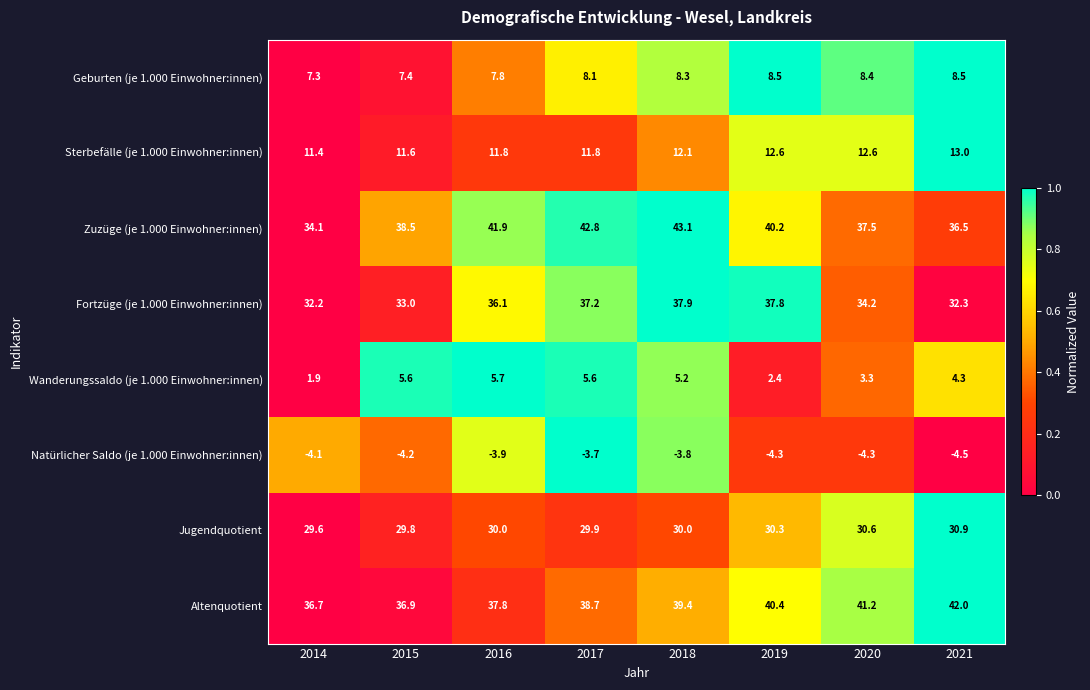

Which category has the highest value across all series?

2018